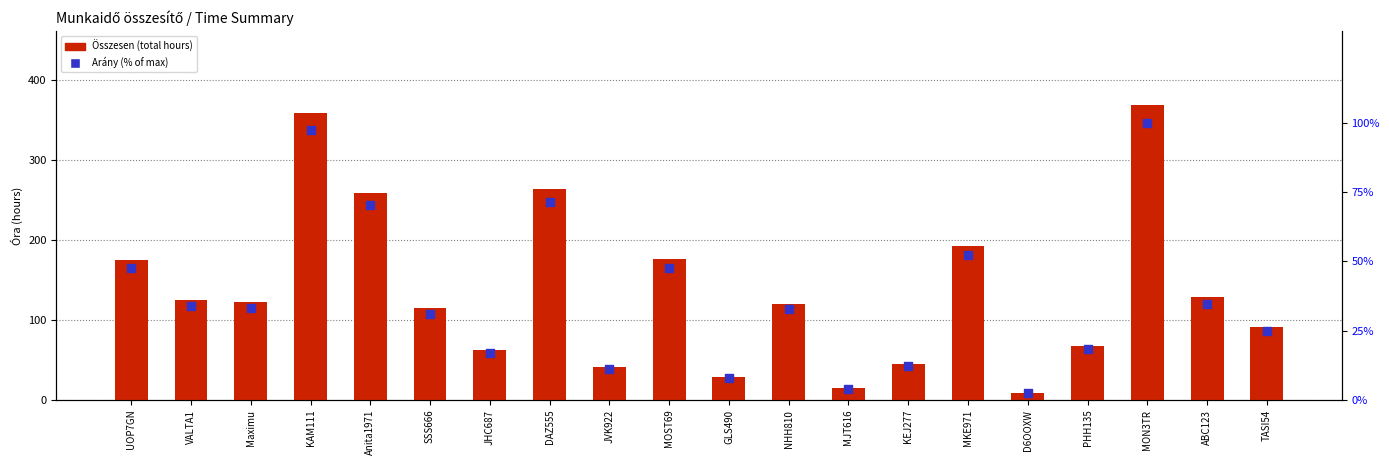

What is the total value across all series at MKE971?

244.8